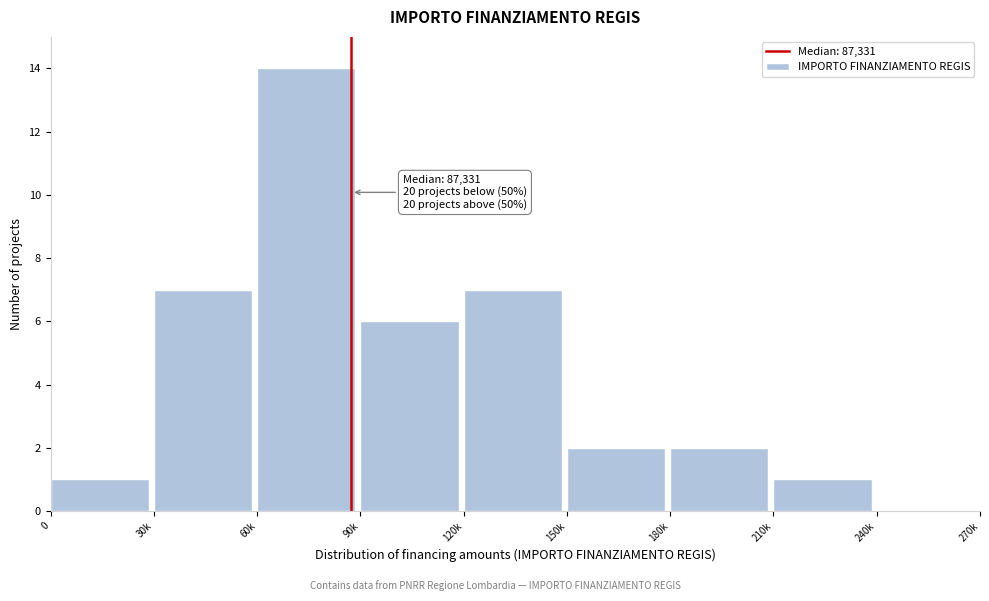

Reading left to right, what are all the values shown in this chart?

0=1	30k=7	60k=14	90k=6	120k=7	150k=2	180k=2	210k=1	240k=0